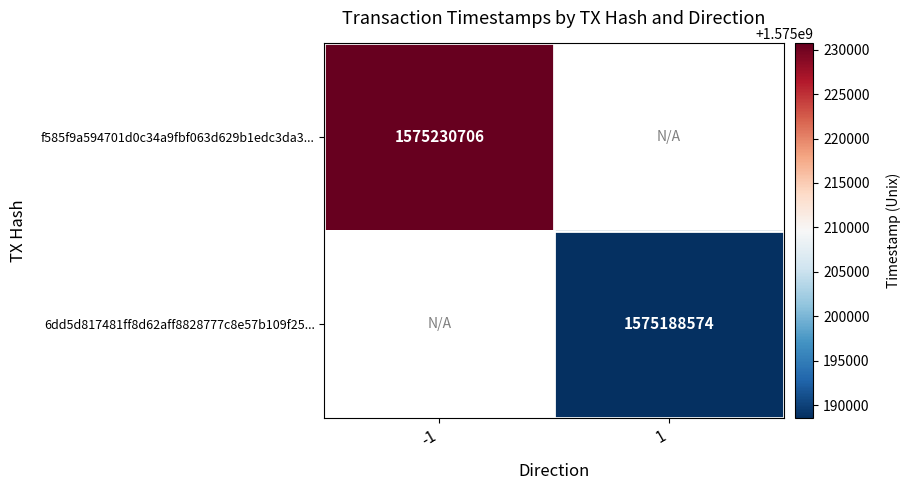

Count the number of data series in this chart.

2